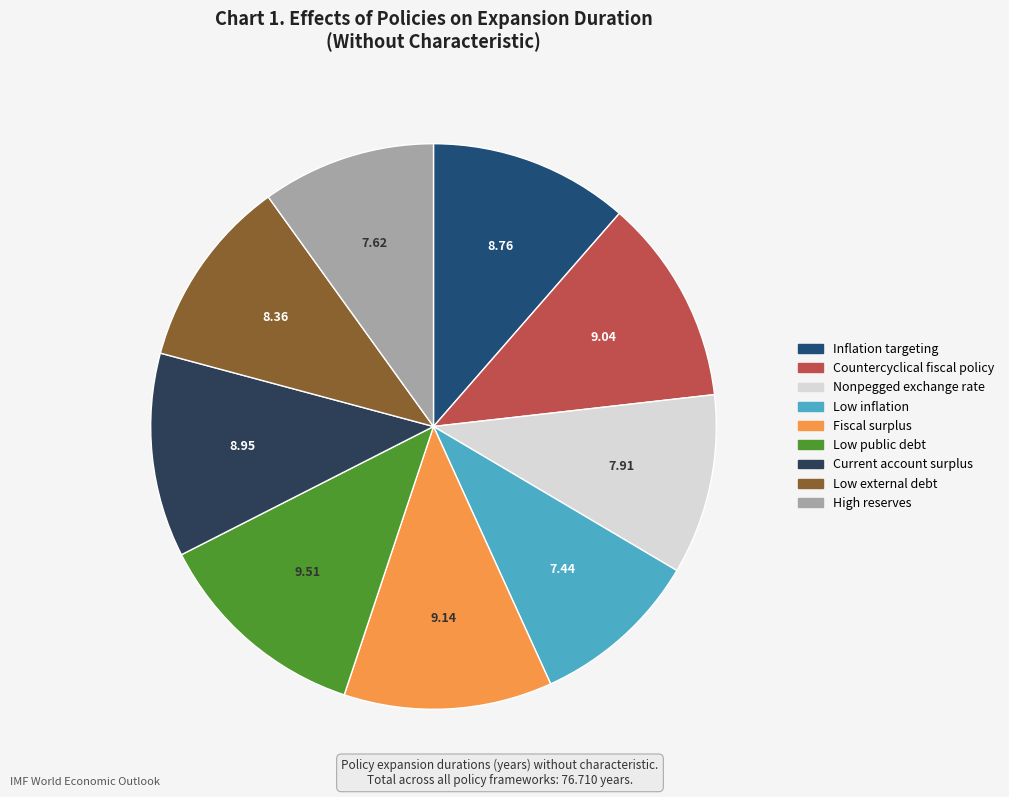

What percentage is NOT represented by Nonpegged exchange rate?

89.7%